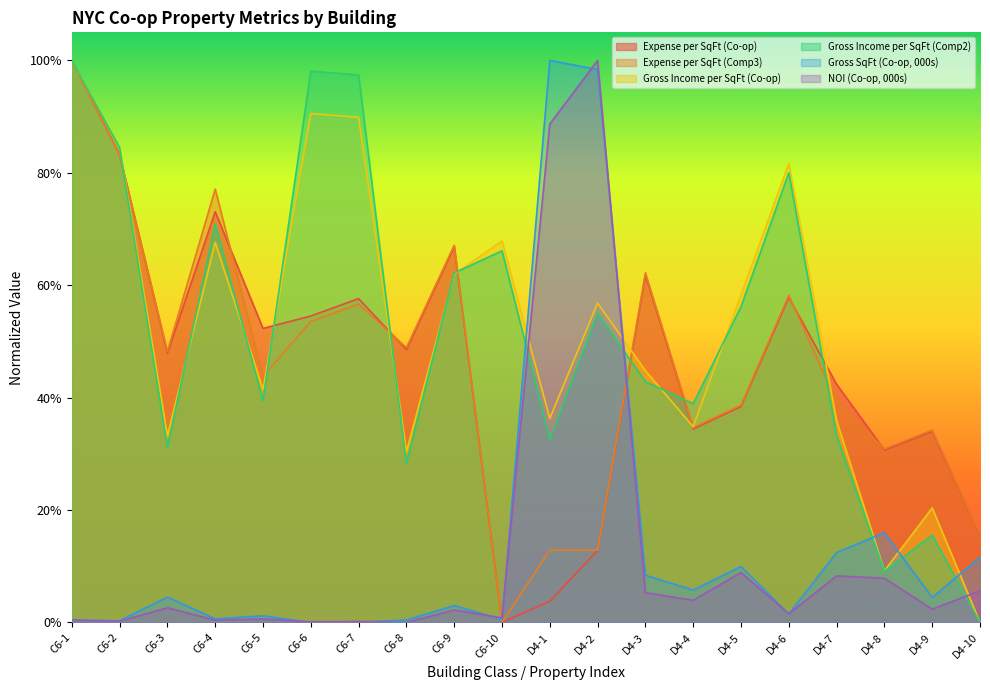

How many intersections are there between Gross SqFt (Co-op, 000s) and Expense per SqFt (Co-op)?

2